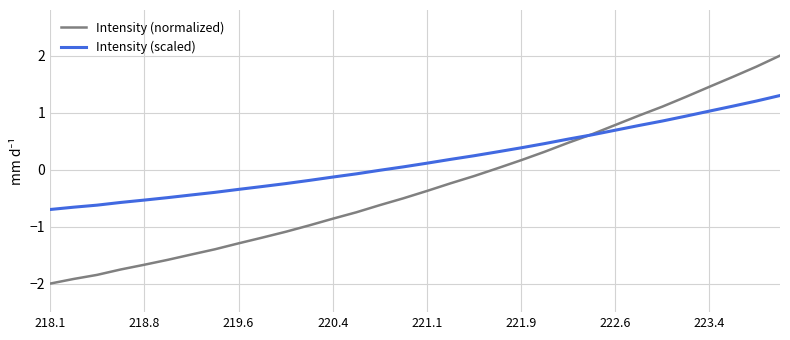

Rank the series by their average value, from highest to lowest.

Intensity (scaled), Intensity (normalized)